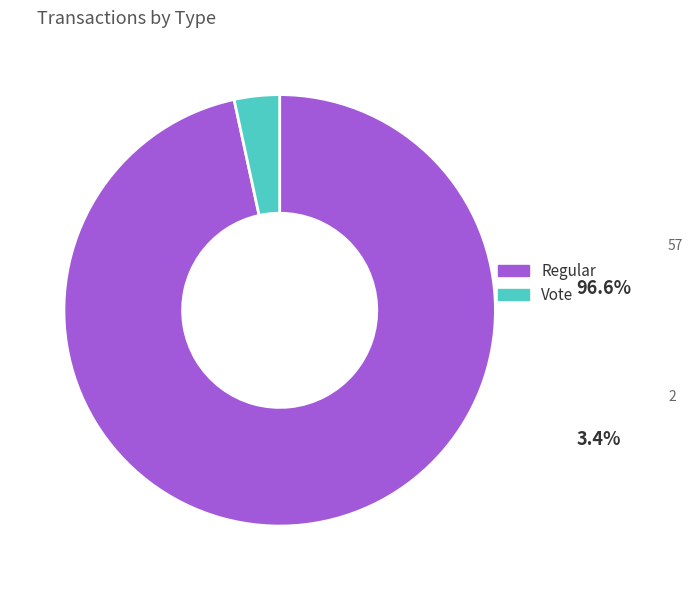

Rank the categories by value from lowest to highest.

Vote, Regular